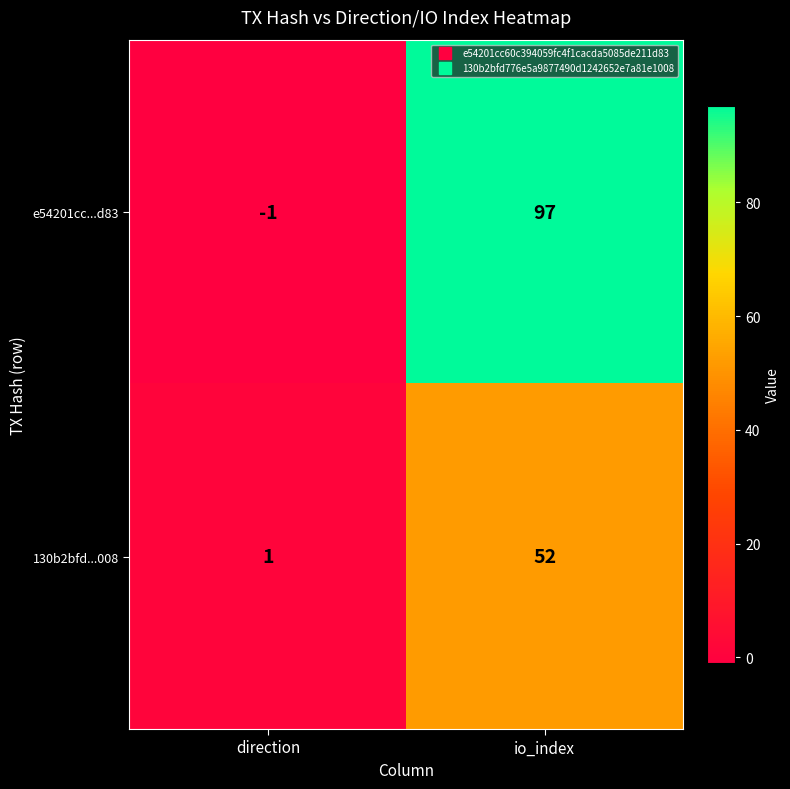

Which series changed the most between direction and io_index?

e54201cc...d83